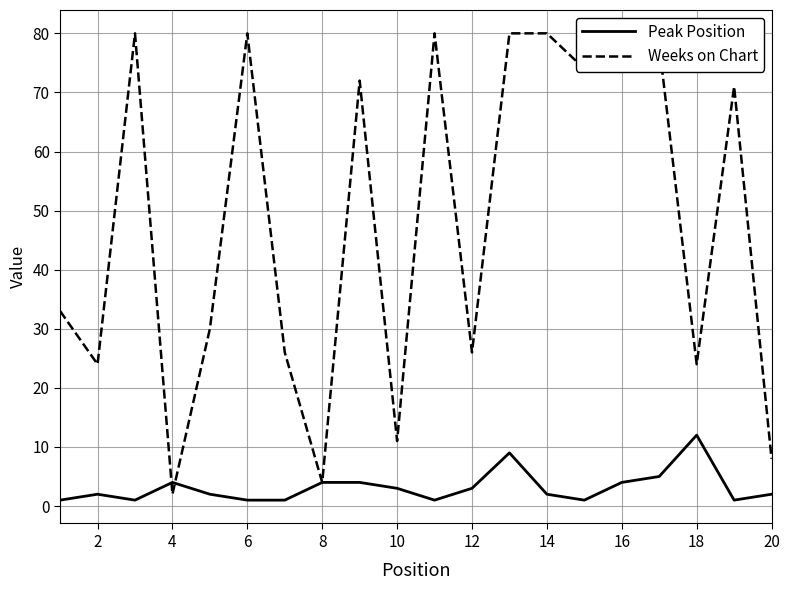

Which category has the highest value in the Peak Position series?

18